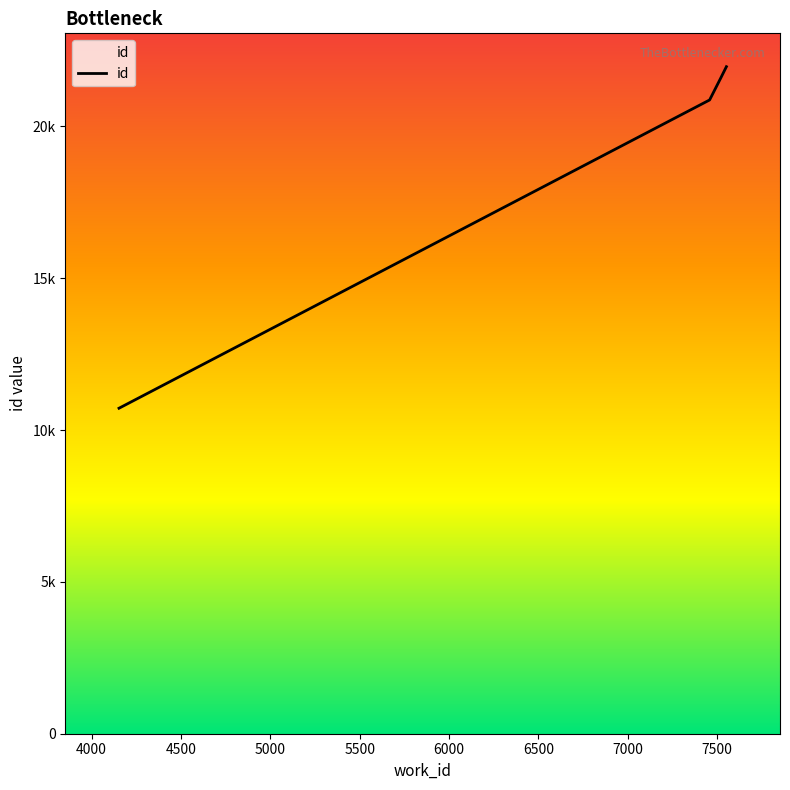

What is the value of the 4th point from the left?

21969